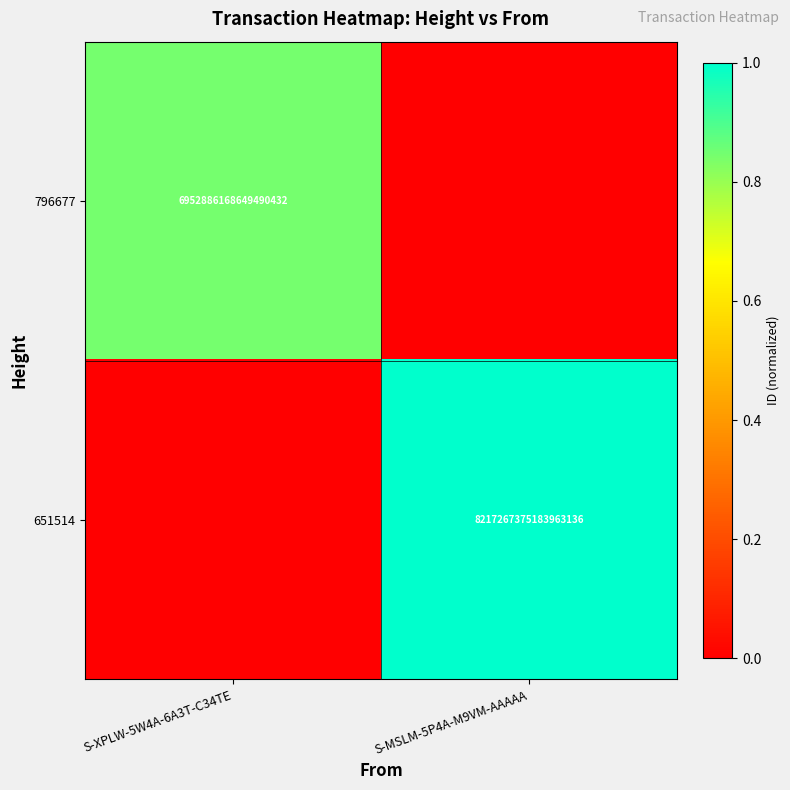

Is it true that 651514 equals 2277548739703406848 at S-MSLM-5P4A-M9VM-AAAAA?

False